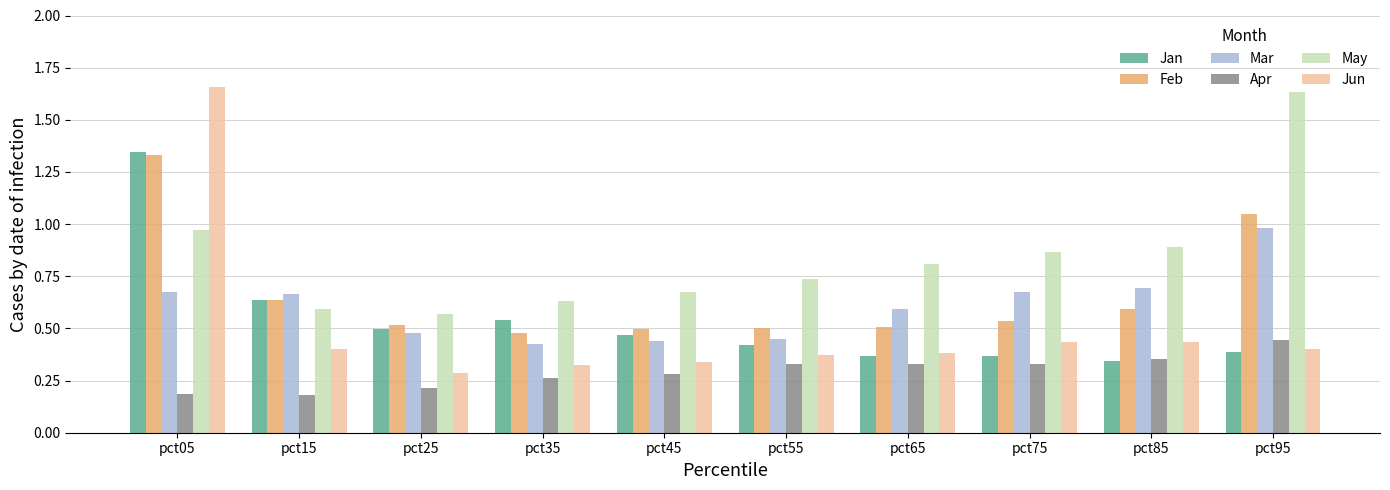

At how many categories does at least one series exceed 0?

10